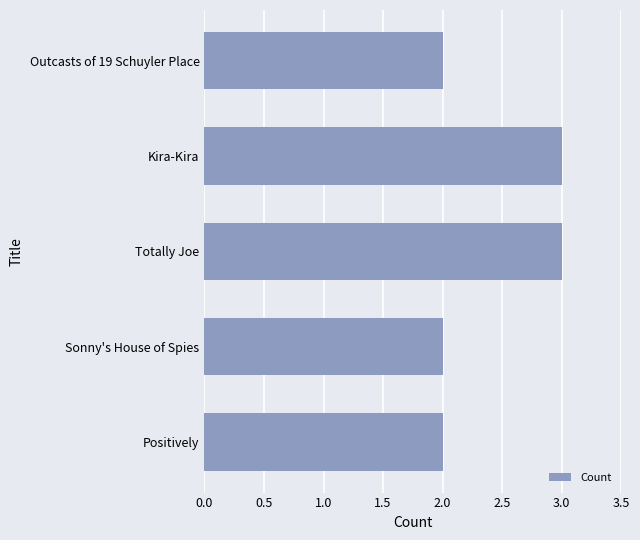

The chart shows a value of 3 at Kira-Kira. True or false?

True